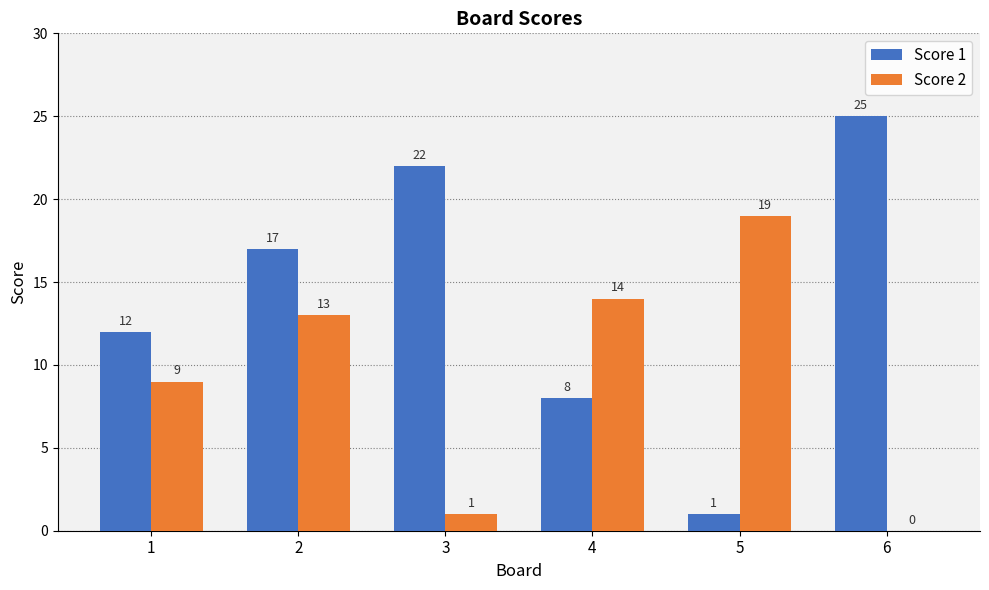

How many groups of bars are there?

6